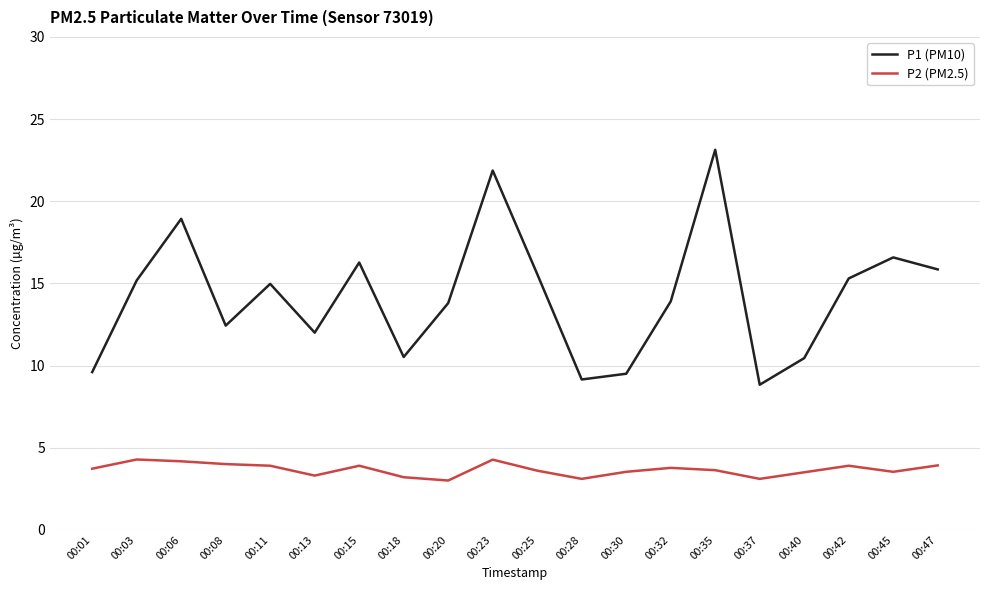

What is the spread (max minus min) of values at 00:15?

12.4